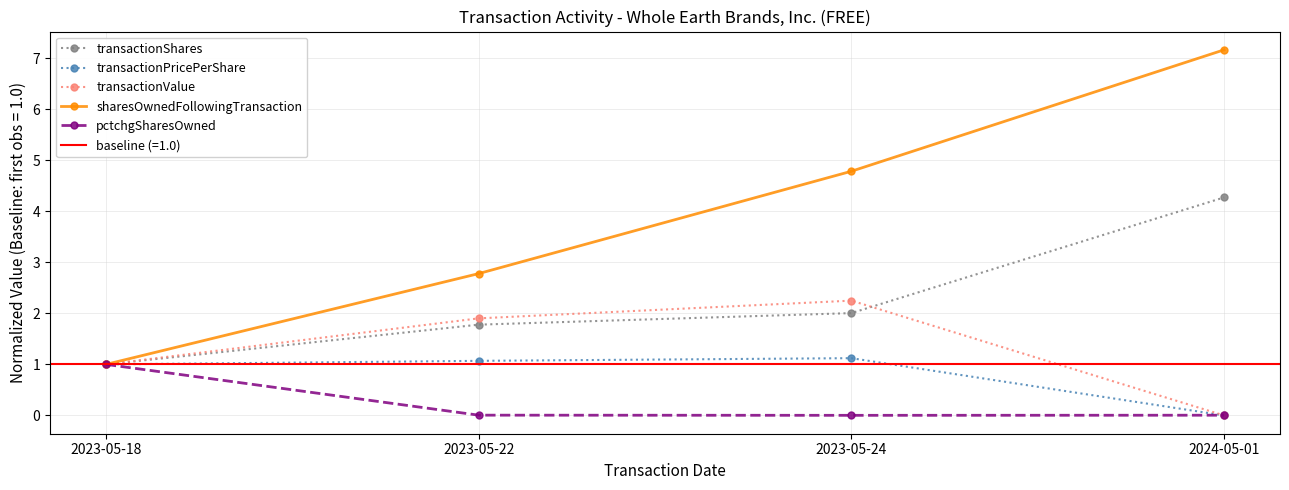

What position from the right is 2023-05-22?

3